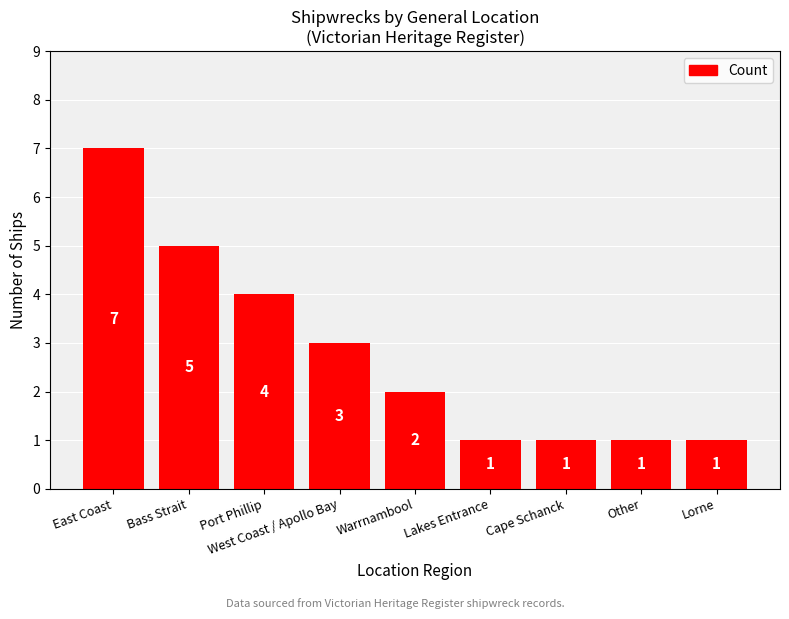

Reading left to right, transcribe all the data shown in this chart.

East Coast=7	Bass Strait=5	Port Phillip=4	West Coast / Apollo Bay=3	Warrnambool=2	Lakes Entrance=1	Cape Schanck=1	Other=1	Lorne=1